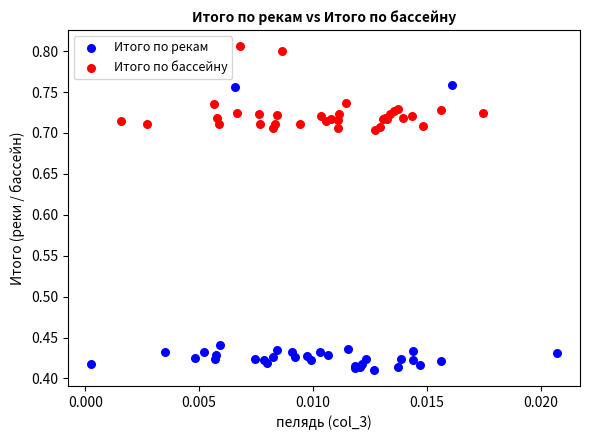

Which series contains the lowest Y value?

Итого по рекам